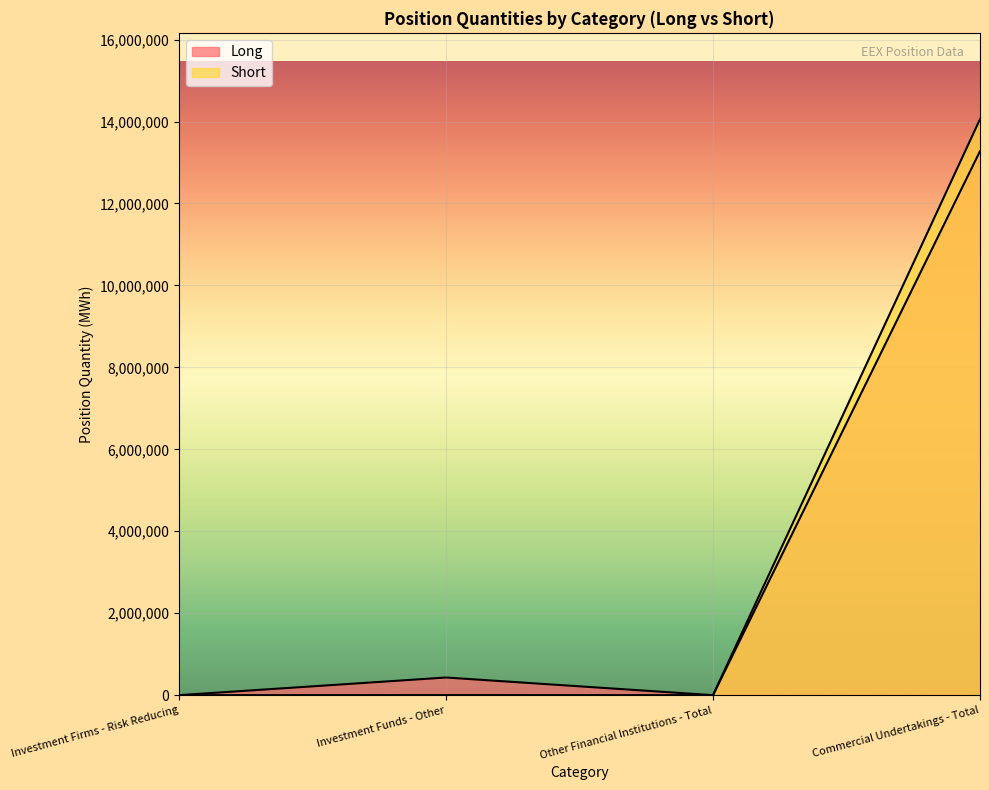

True or false: Short and Long intersect in this chart.

False